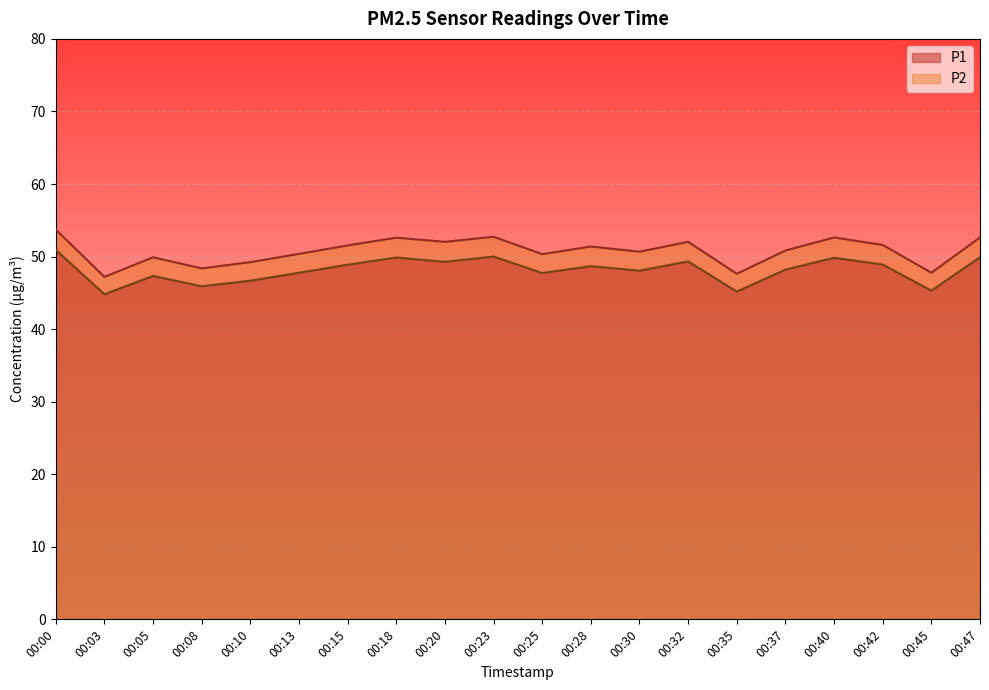

What is the sum of all P1 values?

962.5